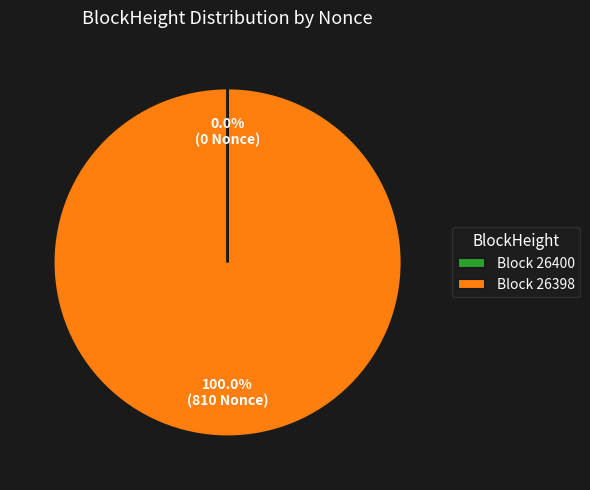

Which slice represents more than half of the pie?

Block 26398